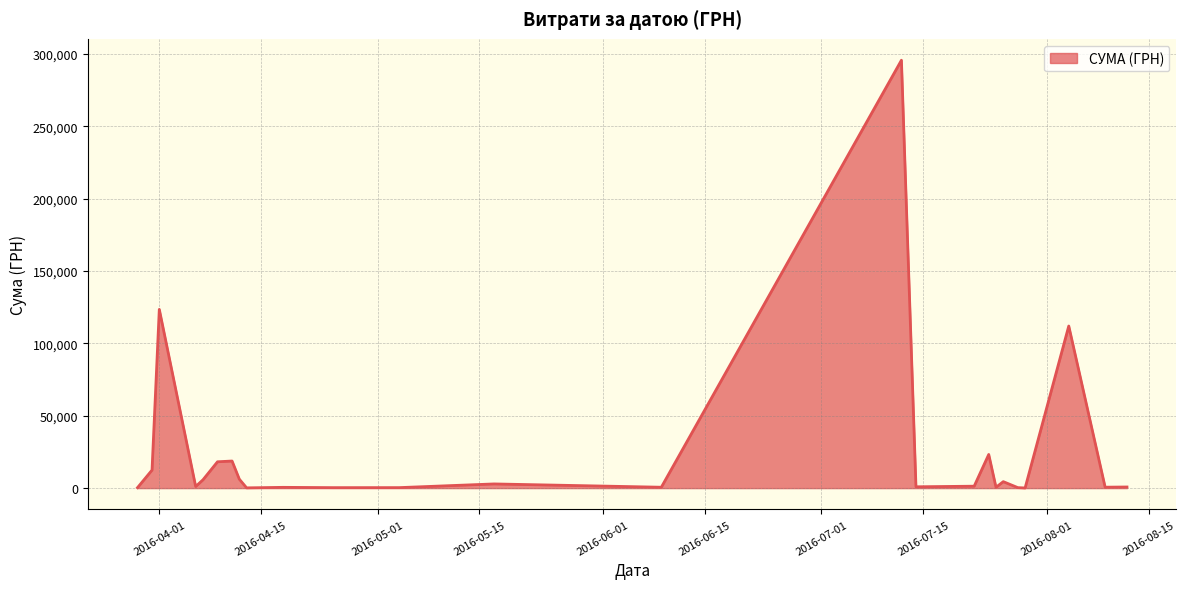

What is the difference between the maximum and second lowest values?

295464.7